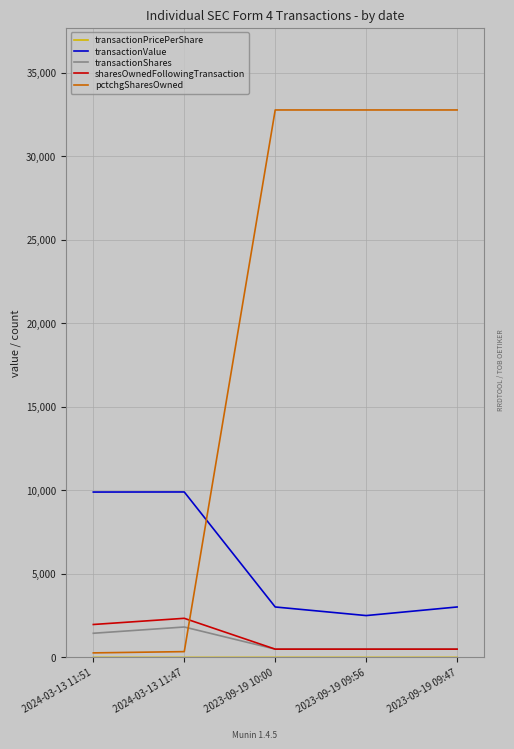

True or false: sharesOwnedFollowingTransaction and transactionValue intersect in this chart.

False